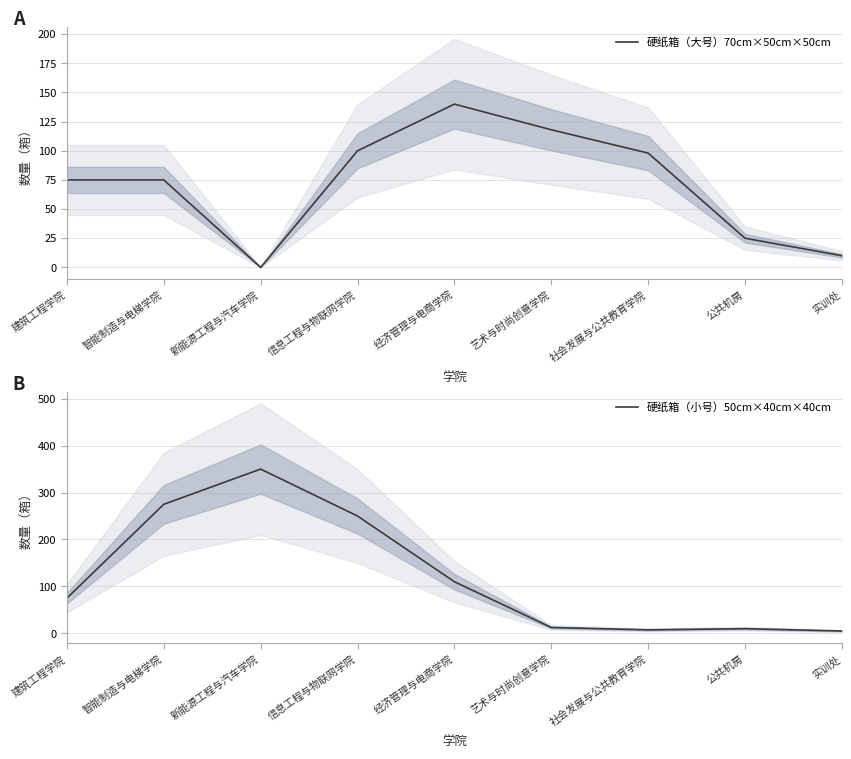

Which has a higher value, 社会发展与公共教育学院 or 公共机房?

社会发展与公共教育学院